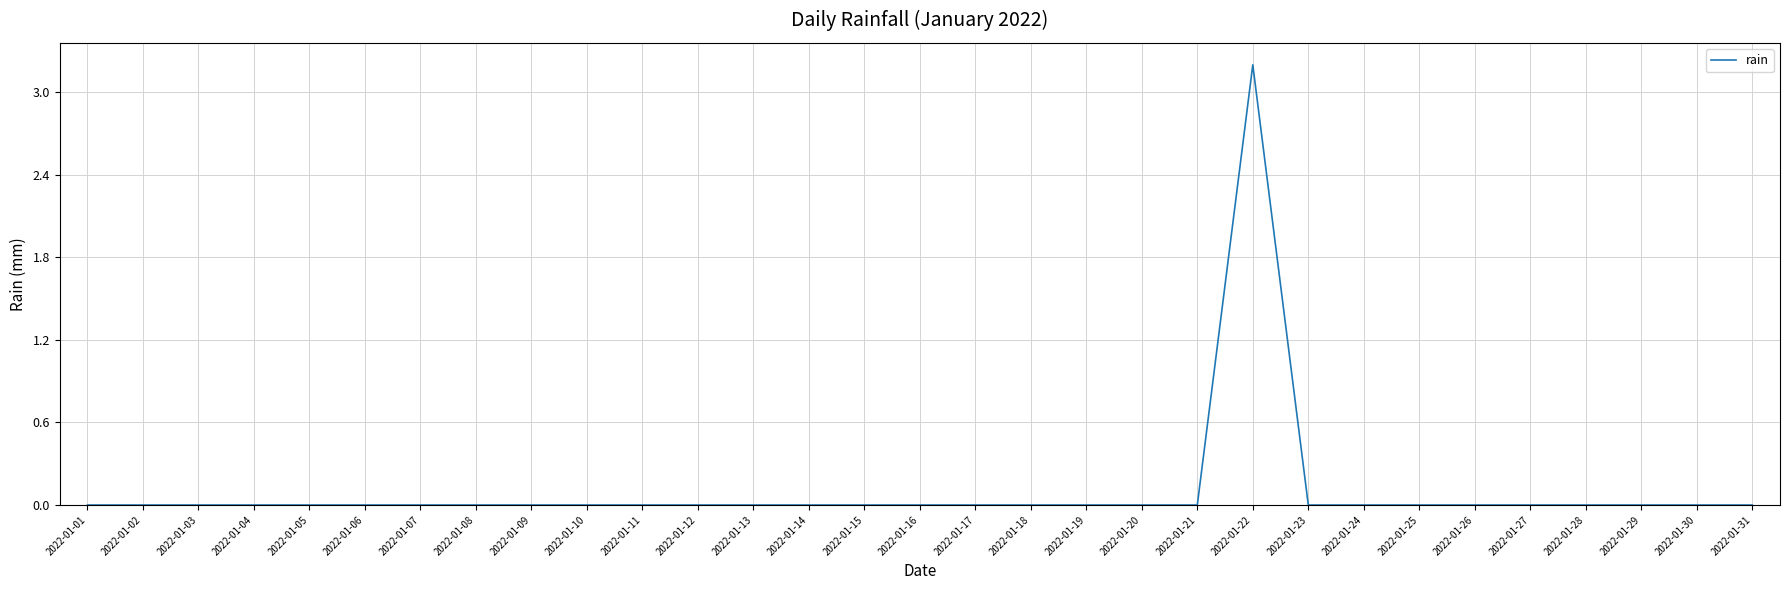

What is the greatest value displayed?

3.2